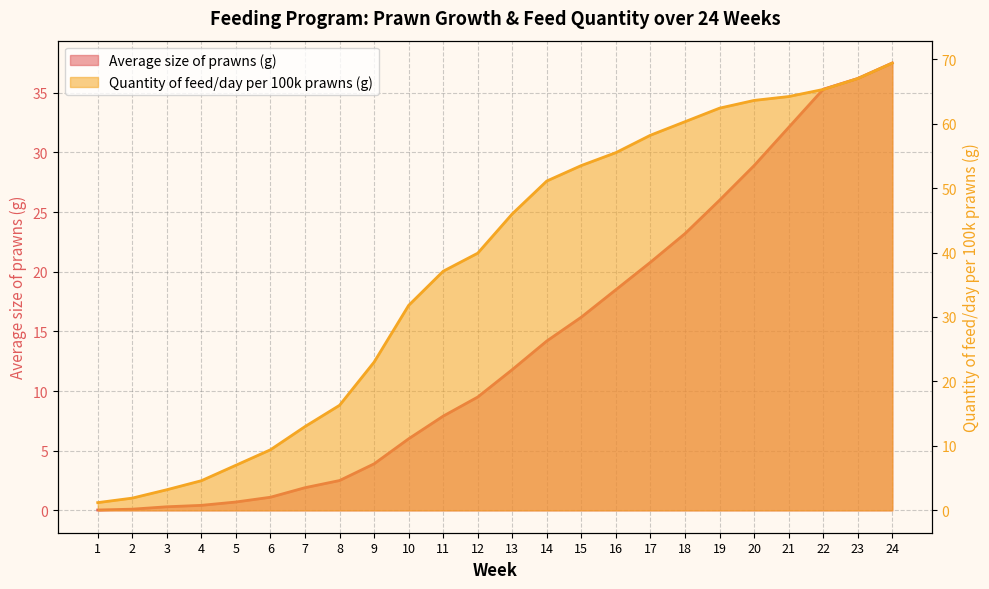

Which series has the largest total across all categories?

Quantity of feed/day per 100k prawns (g)